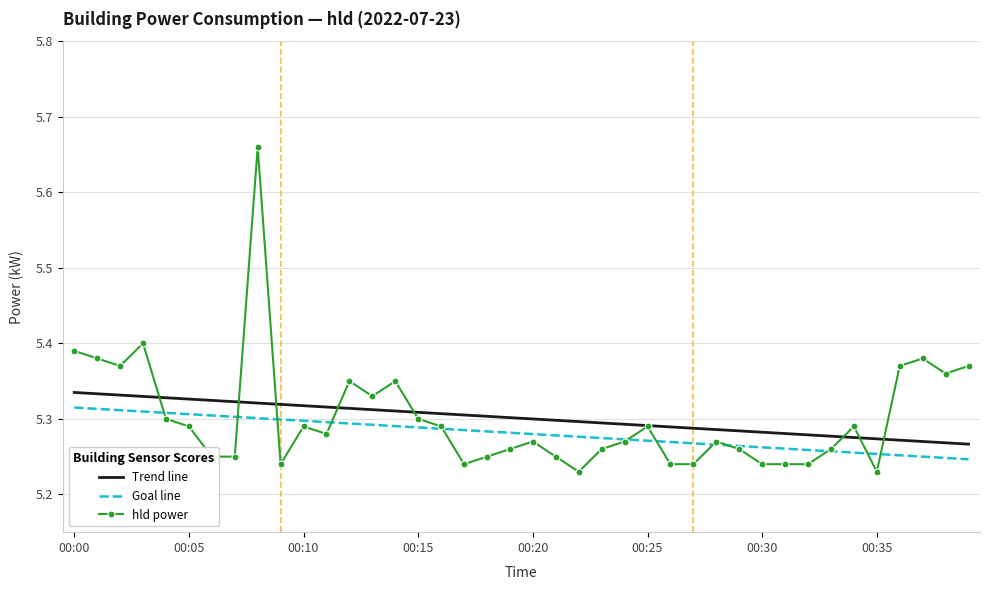

True or false: Trend line and Goal line intersect in this chart.

False